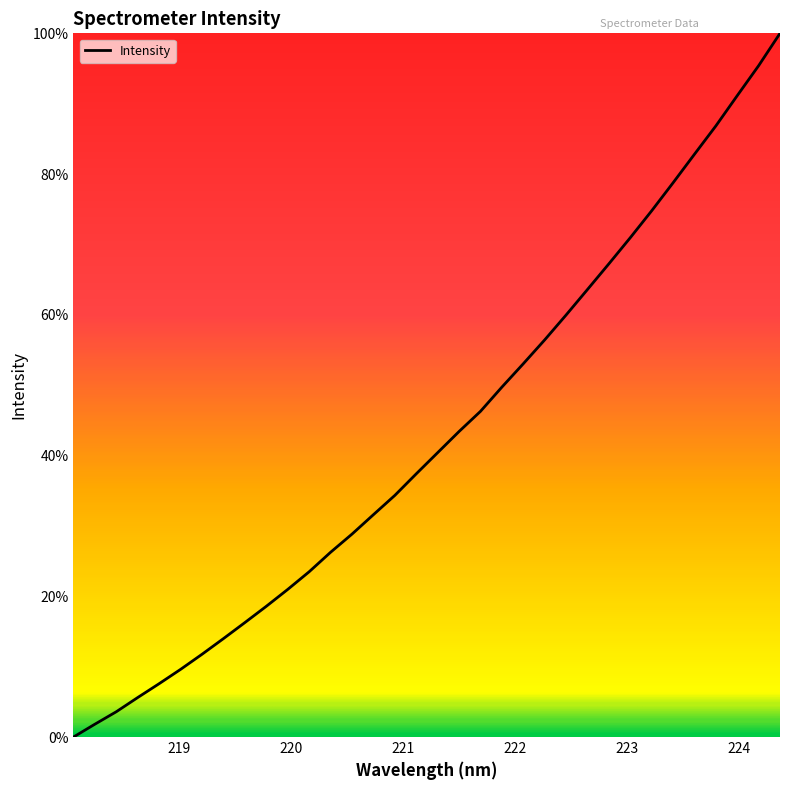

What is the greatest value displayed?

100.0